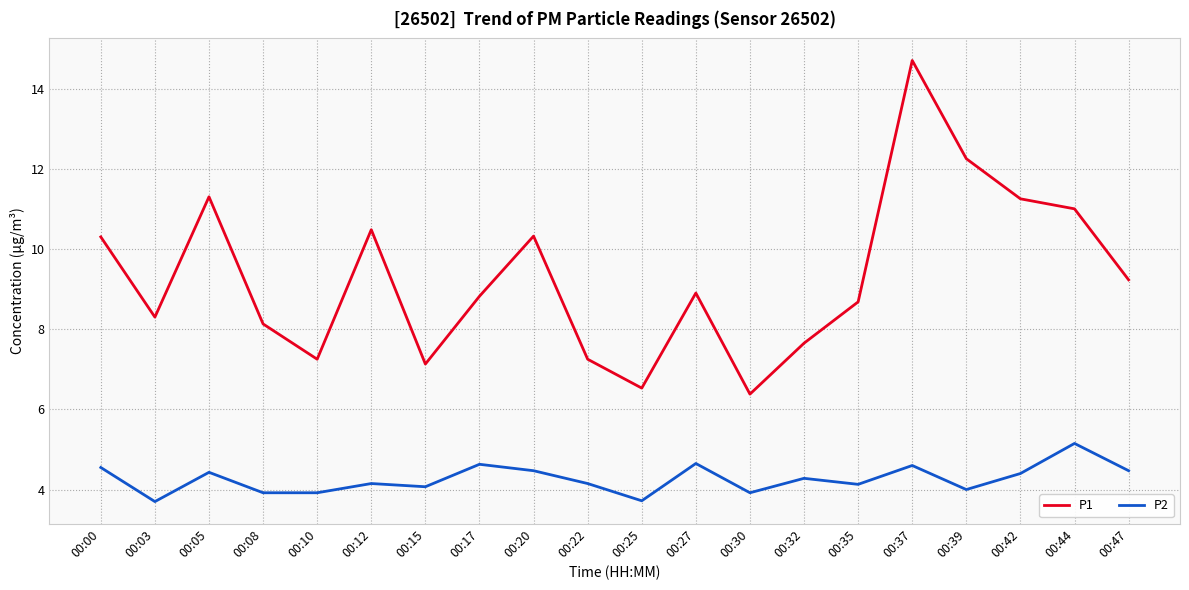

What is the minimum value for P1?

6.4